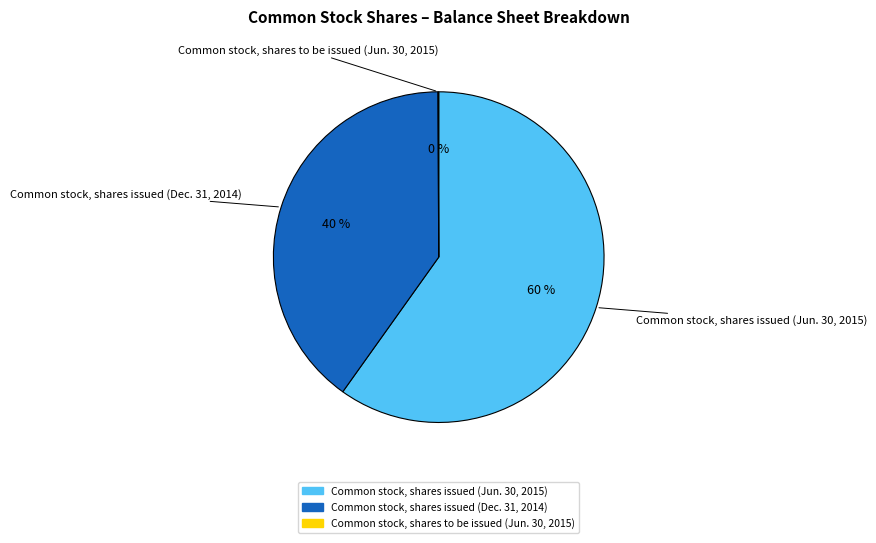

To the nearest percent, what portion does Common stock, shares issued (Dec. 31, 2014) represent?

40%